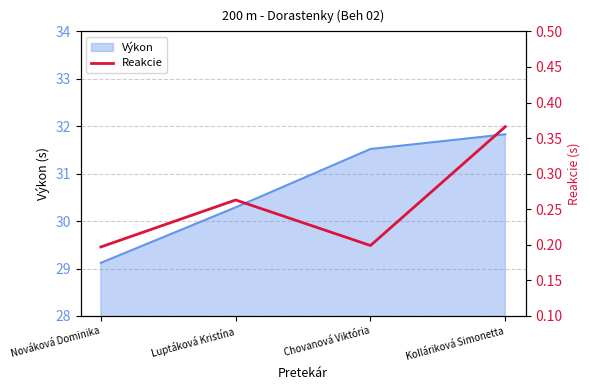

List the labels in order of value, smallest first.

Nováková Dominika, Chovanová Viktória, Luptáková Kristína, Kolláriková Simonetta